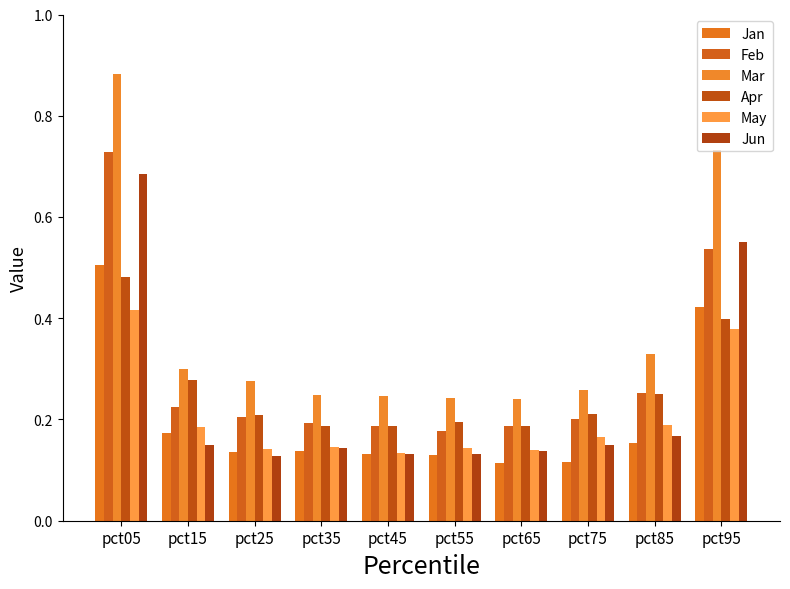

What is the sum of the Jun values at pct55 and pct75?

0.3